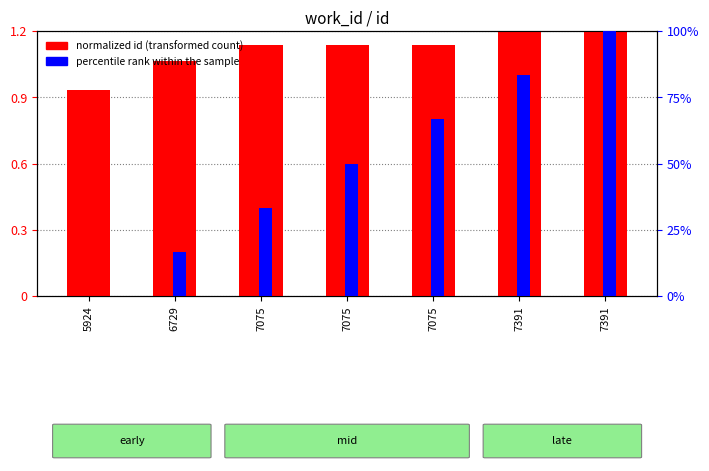

How many bars are there in each group?

2